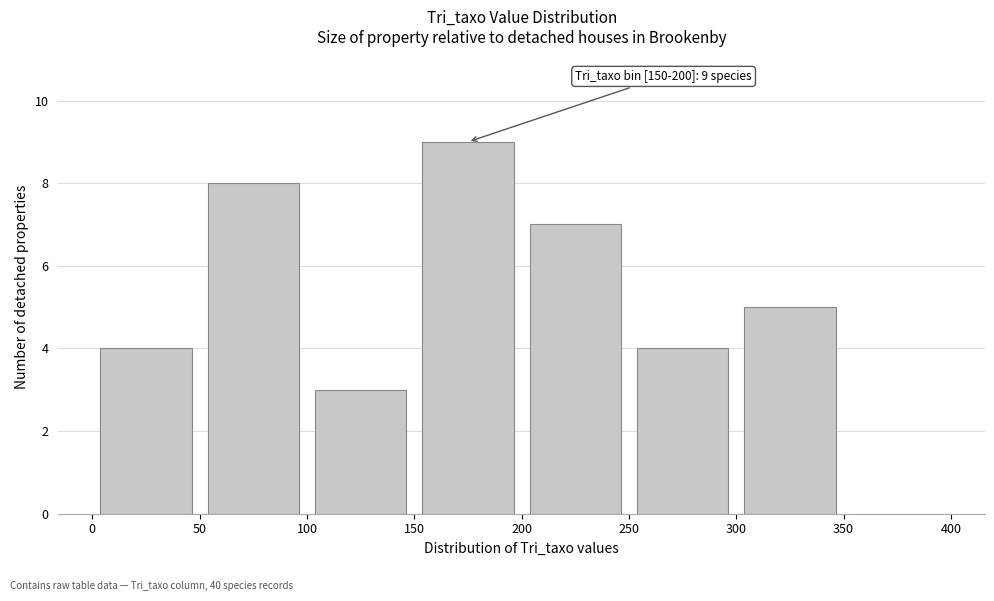

Which range on the x-axis has the tallest bar?

150 to 200